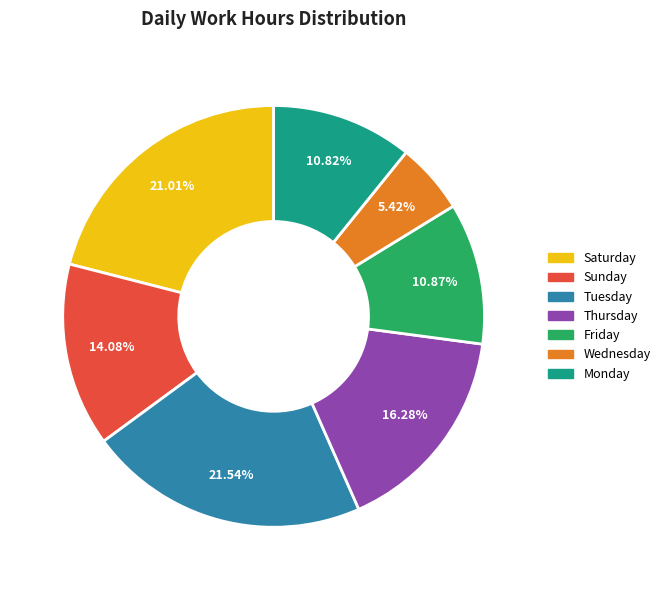

Is there a majority slice in this chart?

No